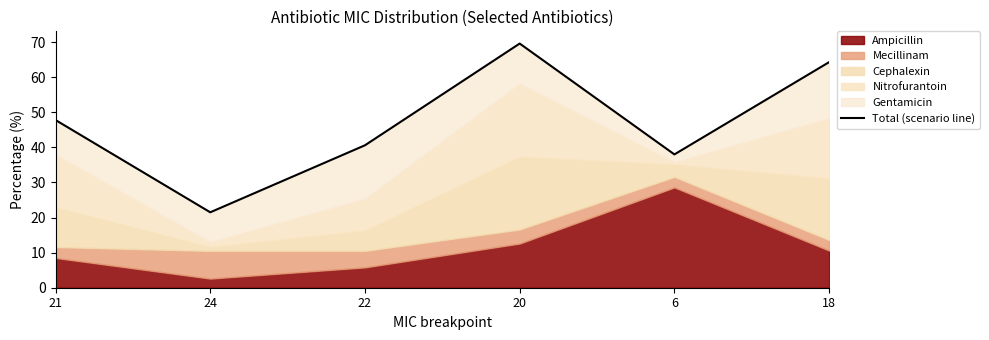

Is it true that the value at 20 is 69.6?

True